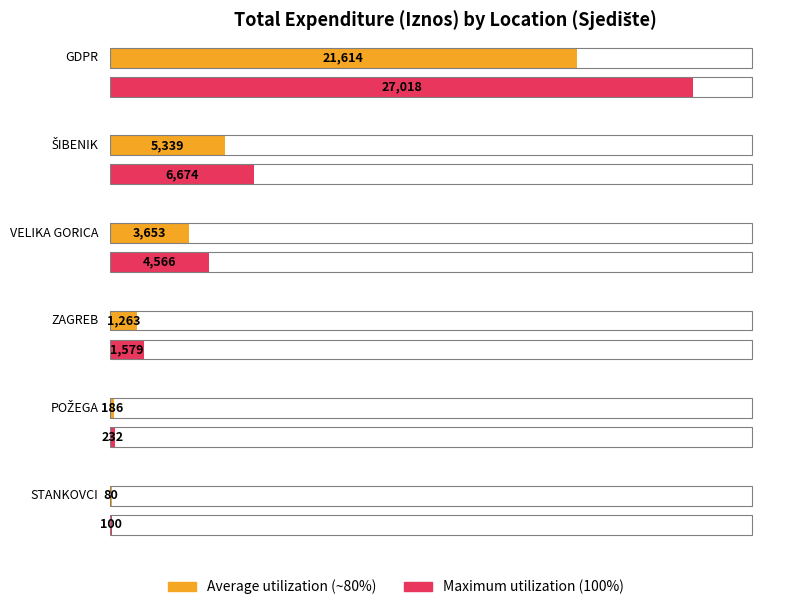

Is the value of Maximum utilization at ZAGREB_2 greater than the value of Average utilization at ŠIBENIK?

No